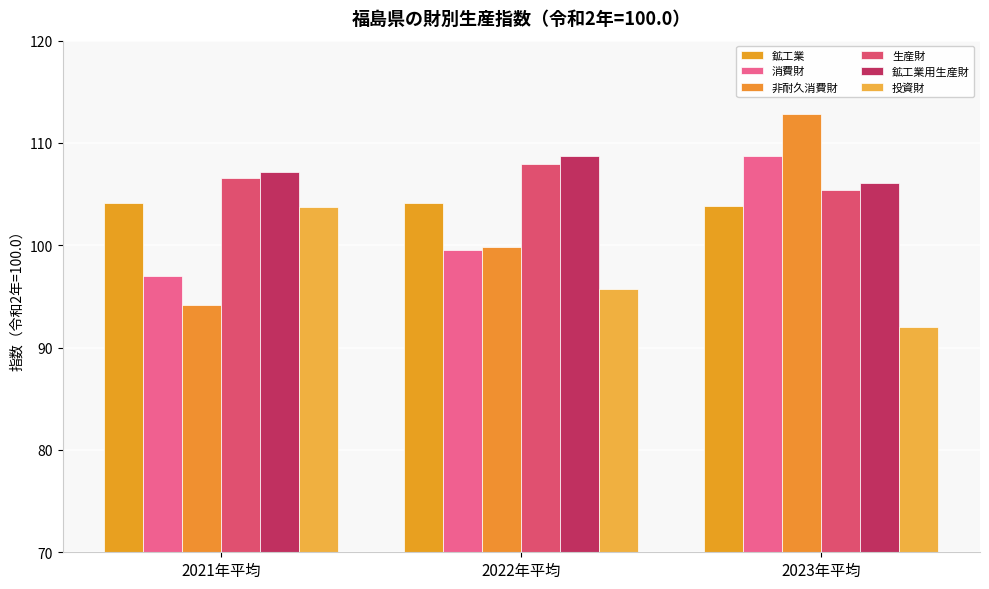

The value of 鉱工業 at 2021年平均 is 104.1. True or false?

True